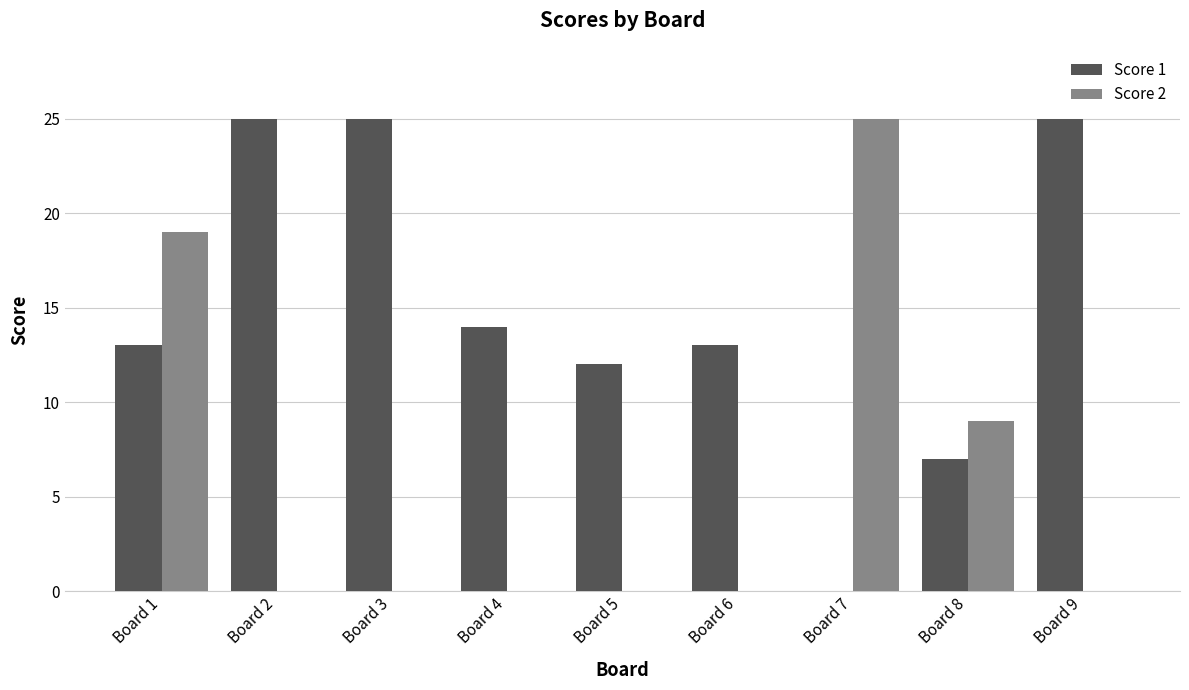

At which category is the sum across all series the highest?

Board 1